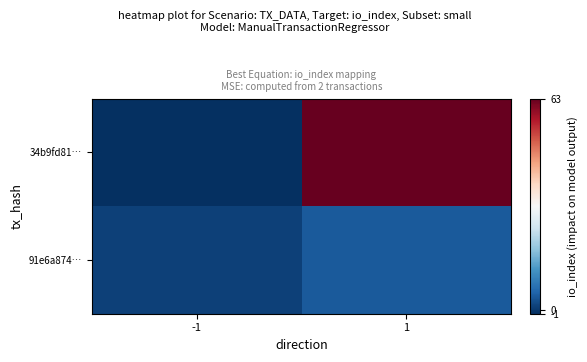

Reading left to right, transcribe all the data shown in this chart.

34b9fd81…: -1=-1	1=63
91e6a874…: -1=1	1=4